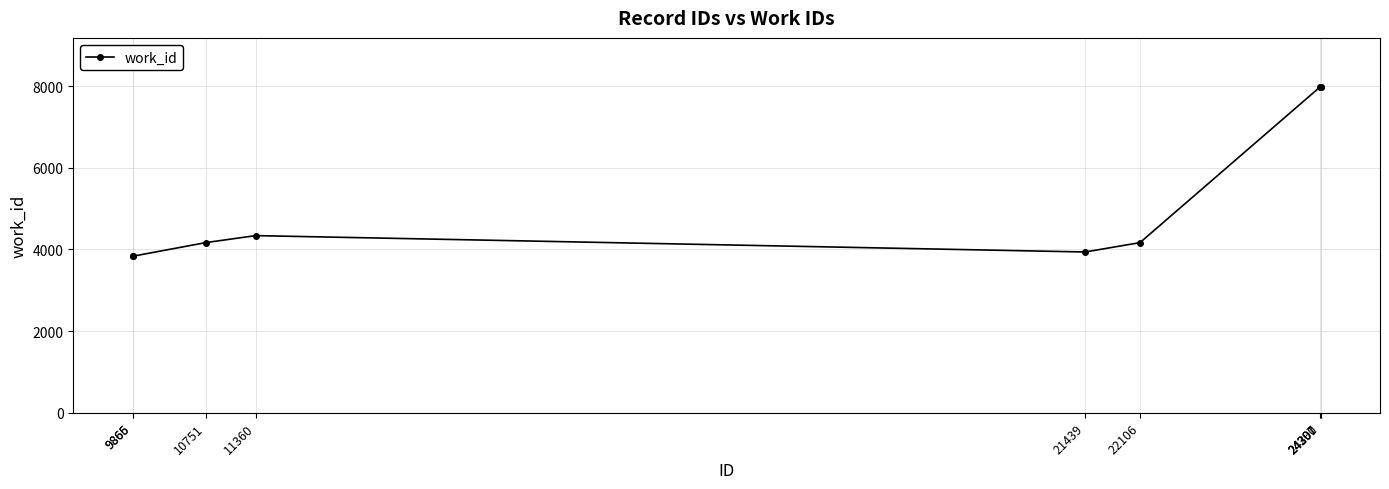

The value at 11360 is 4339. True or false?

True